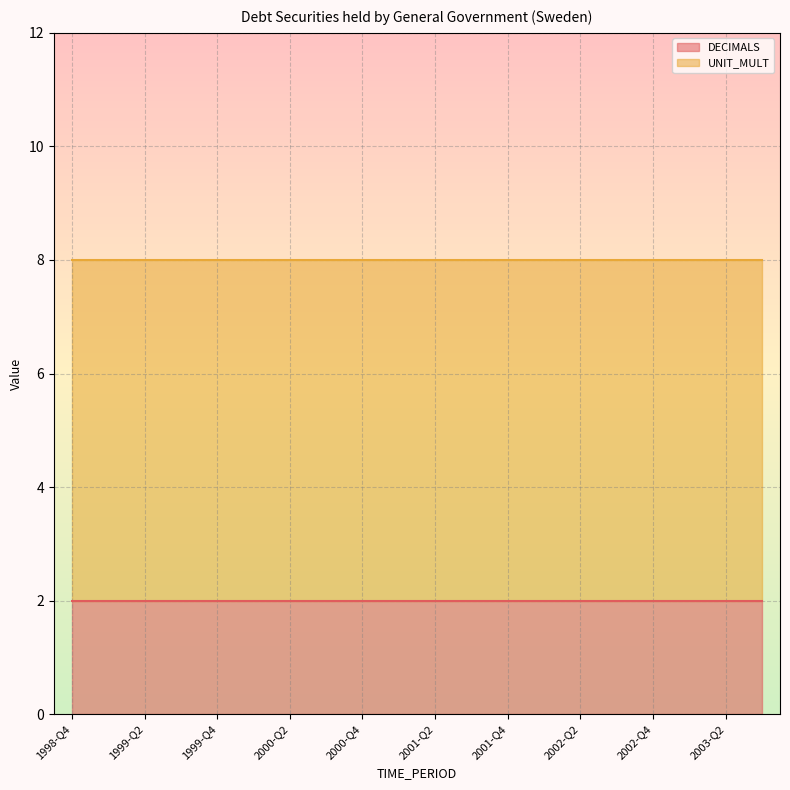

What is the total value across all series at 2000-Q2?

8